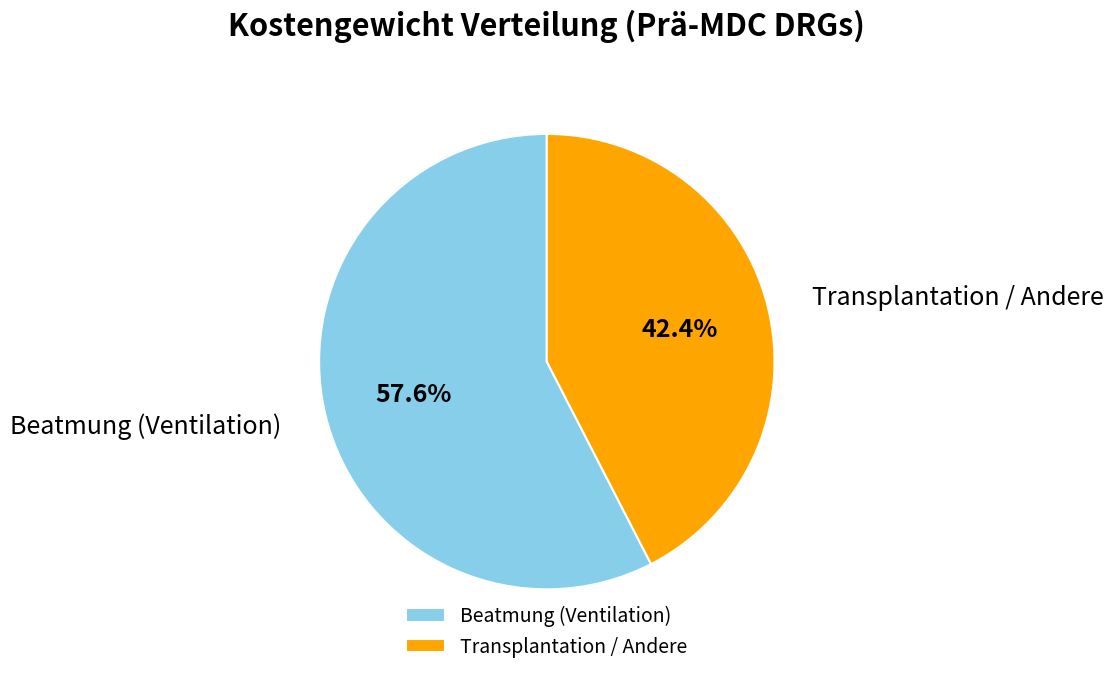

What is the largest slice in the pie chart?

Beatmung (Ventilation)